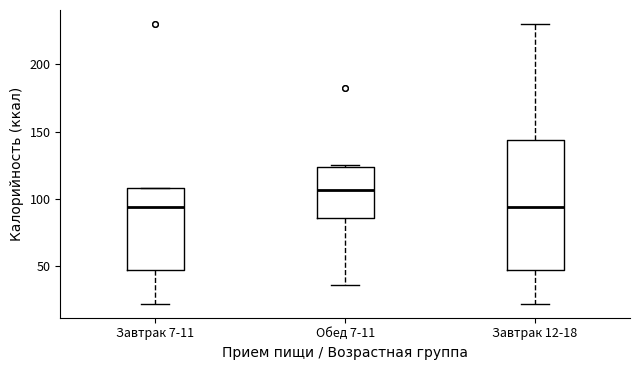

Which box is the tallest, from its lower edge to its upper edge?

Завтрак 12-18